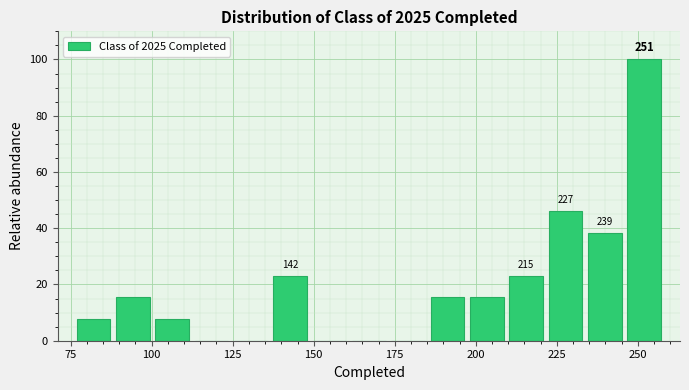

Around what value on the x-axis is the tallest bar? Give the approximate position of its centre, as read against the axis.

250